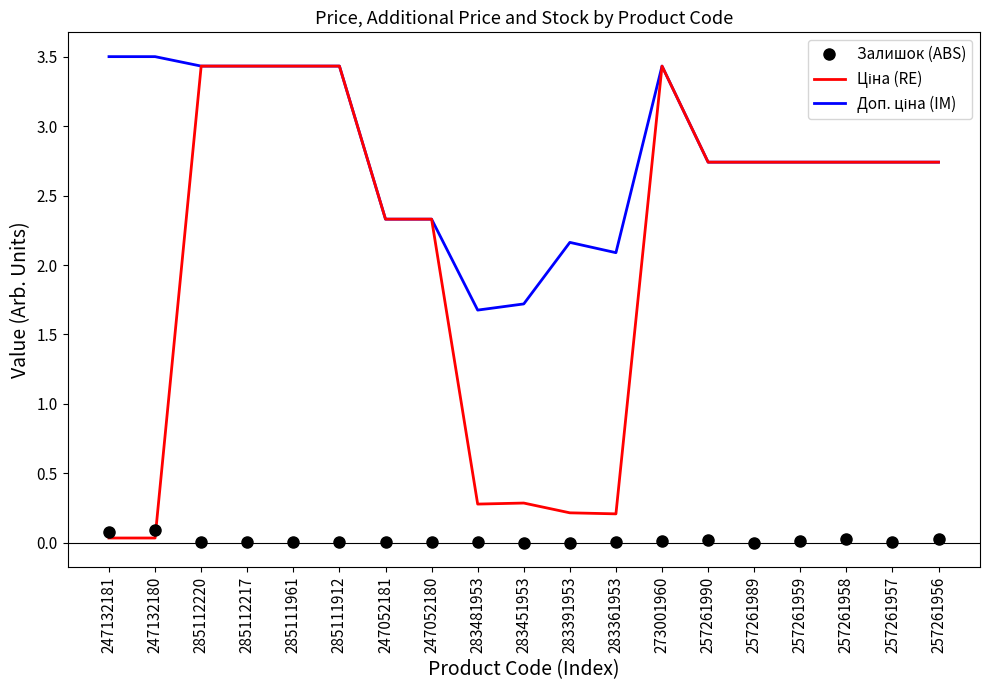

The Залишок (ABS) series shows 0.0 at 273001960. True or false?

True